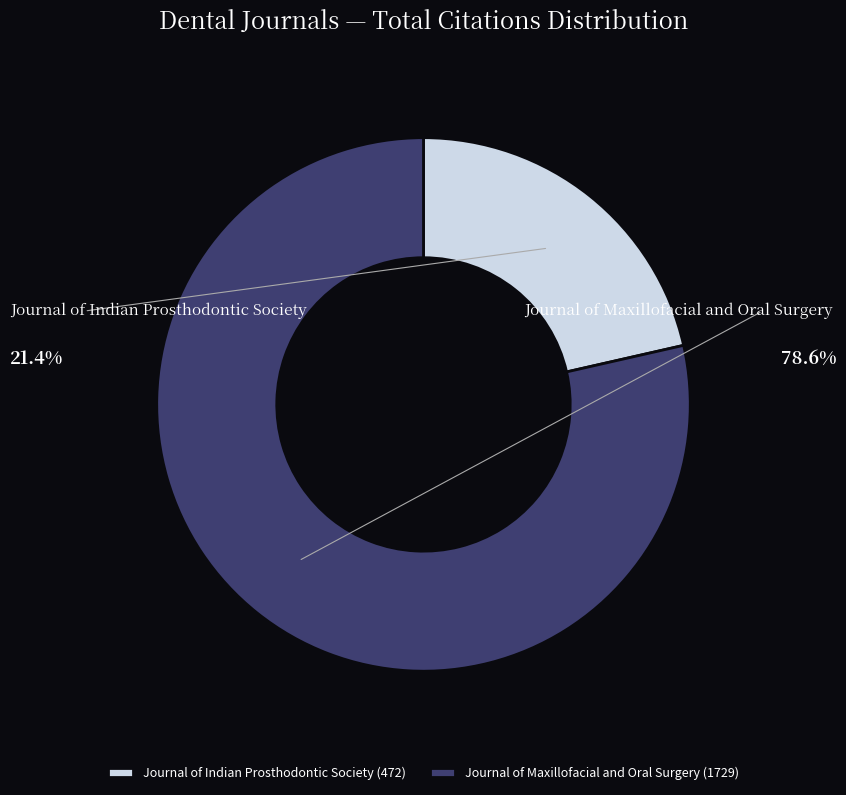

Between Journal of Indian Prosthodontic Society and Journal of Maxillofacial and Oral Surgery, which is larger?

Journal of Maxillofacial and Oral Surgery